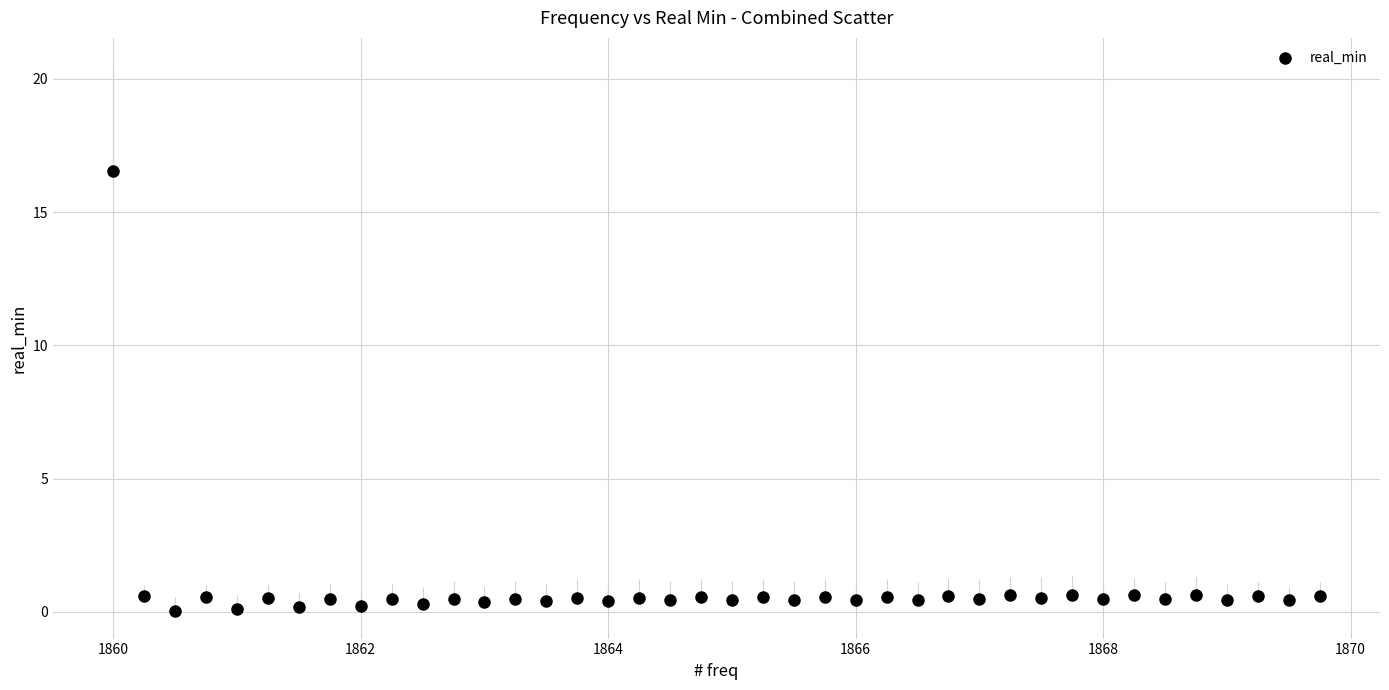

What is the range of Y values (max minus min)?

16.5